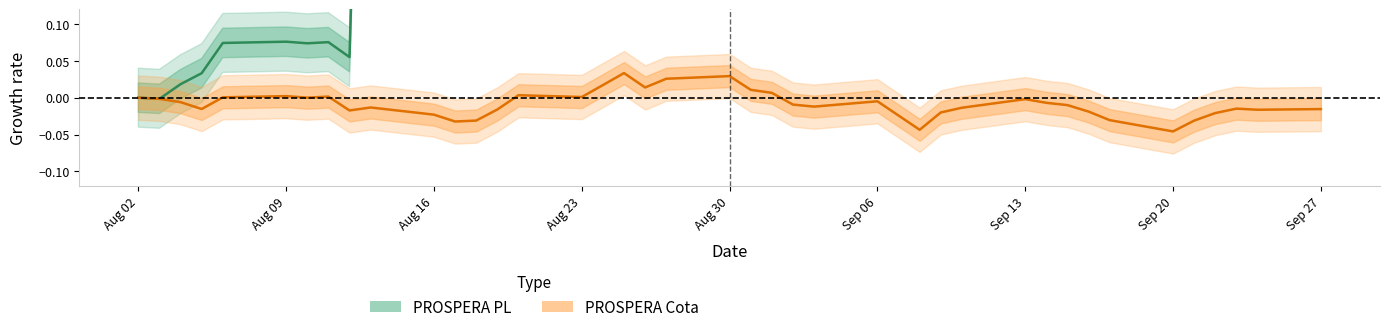

How many values in the PROSPERA Cota (growth) series exceed 0?

13